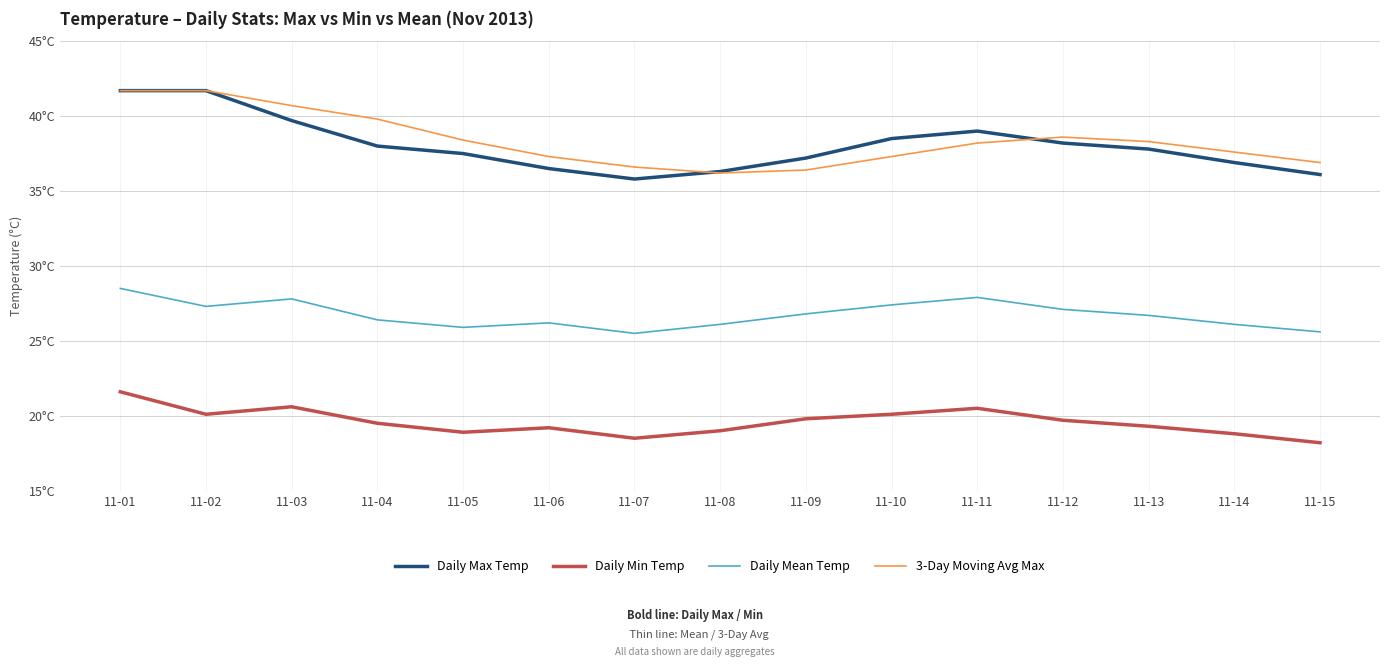

What is the value of the Daily Min Temp point at the 5th from the left?

18.9